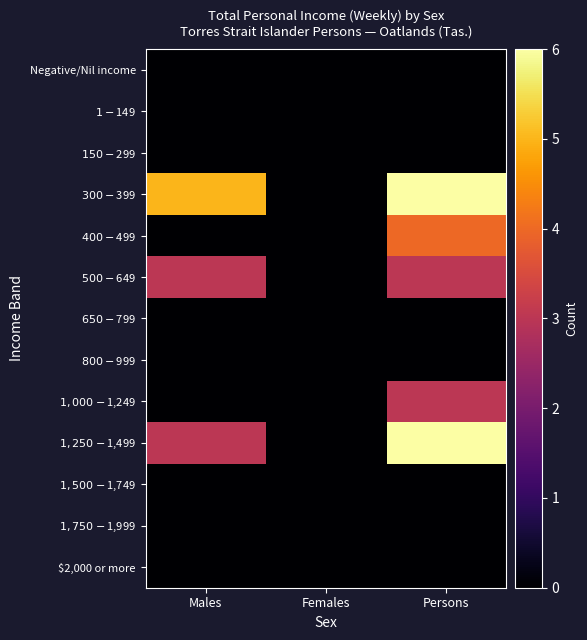

Reading left to right, extract all data points from this chart.

Negative/Nil income: Males=0	Females=0	Persons=0
$1-$149: Males=0	Females=0	Persons=0
$150-$299: Males=0	Females=0	Persons=0
$300-$399: Males=5	Females=0	Persons=6
$400-$499: Males=0	Females=0	Persons=4
$500-$649: Males=3	Females=0	Persons=3
$650-$799: Males=0	Females=0	Persons=0
$800-$999: Males=0	Females=0	Persons=0
$1,000-$1,249: Males=0	Females=0	Persons=3
$1,250-$1,499: Males=3	Females=0	Persons=6
$1,500-$1,749: Males=0	Females=0	Persons=0
$1,750-$1,999: Males=0	Females=0	Persons=0
$2,000 or more: Males=0	Females=0	Persons=0